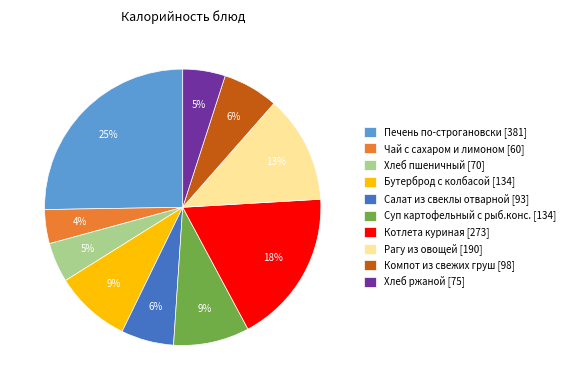

How many slices are in this pie chart?

10